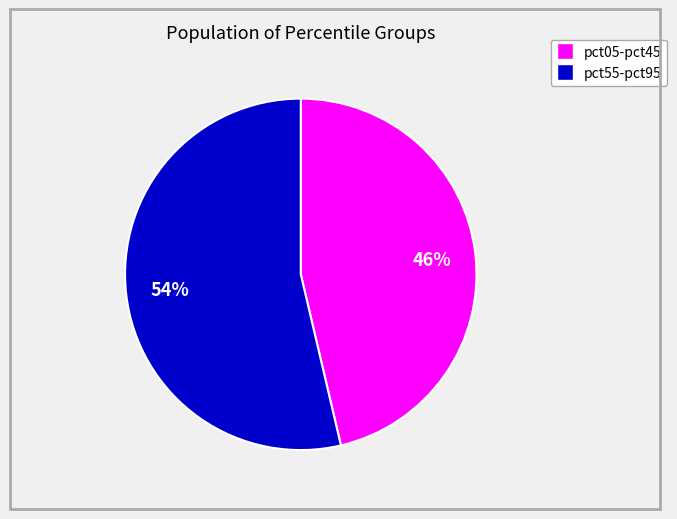

Is there any slice that represents more than half of the pie?

Yes